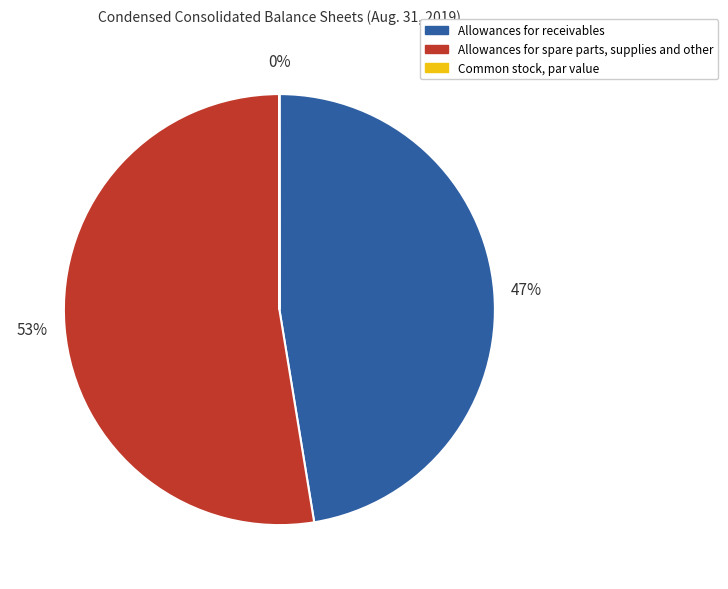

Is it true that Allowances for spare parts, supplies and other is 59% of the pie?

False